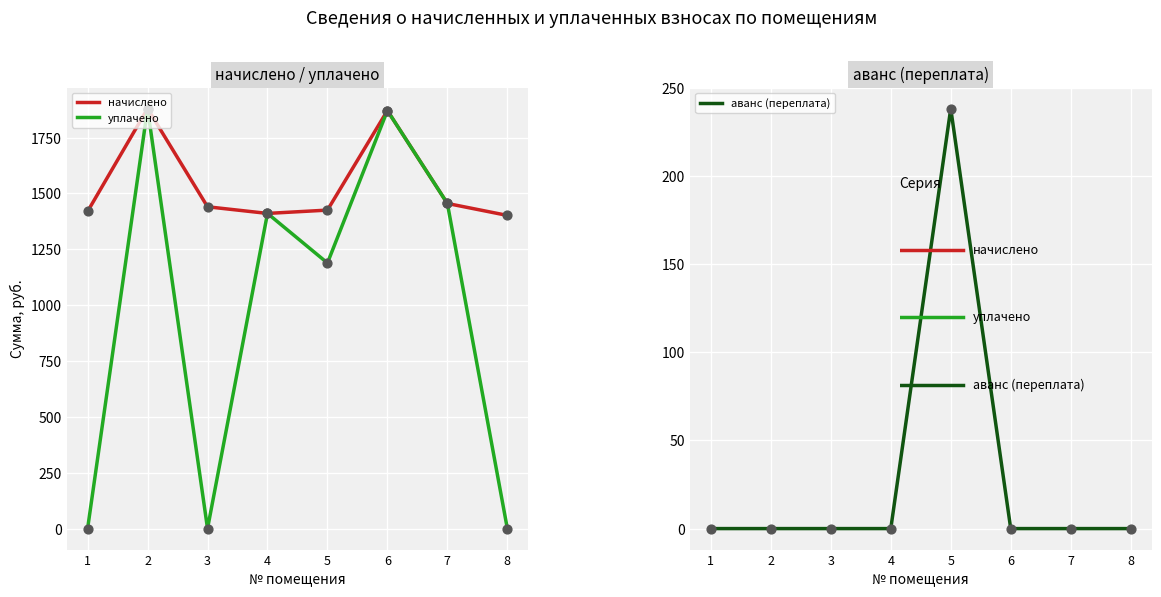

What are all the series names shown in the legend?

начислено, уплачено, аванс (переплата)